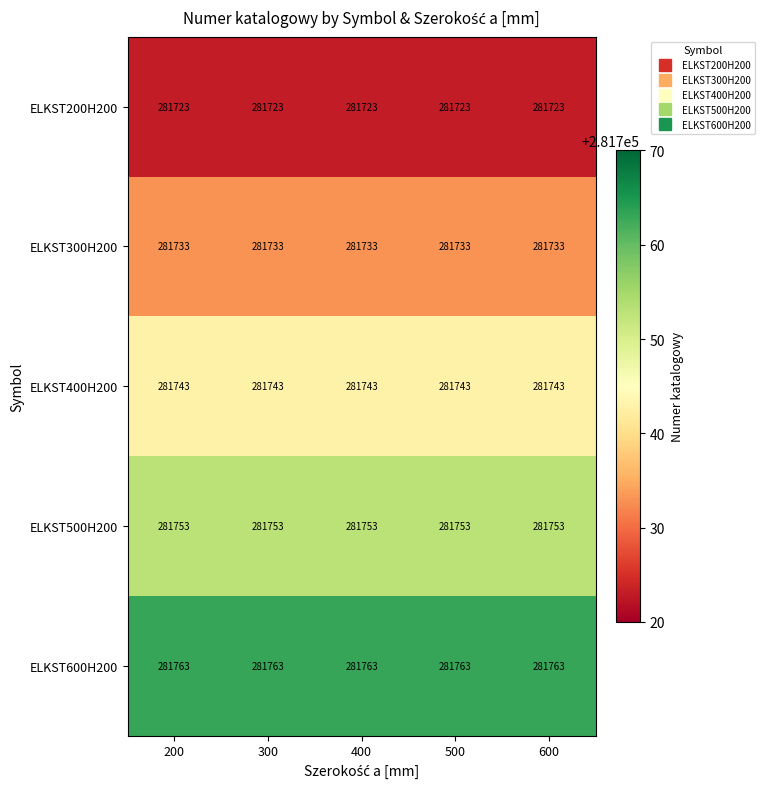

Rank the series at 400 from highest to lowest value.

ELKST600H200, ELKST500H200, ELKST400H200, ELKST300H200, ELKST200H200